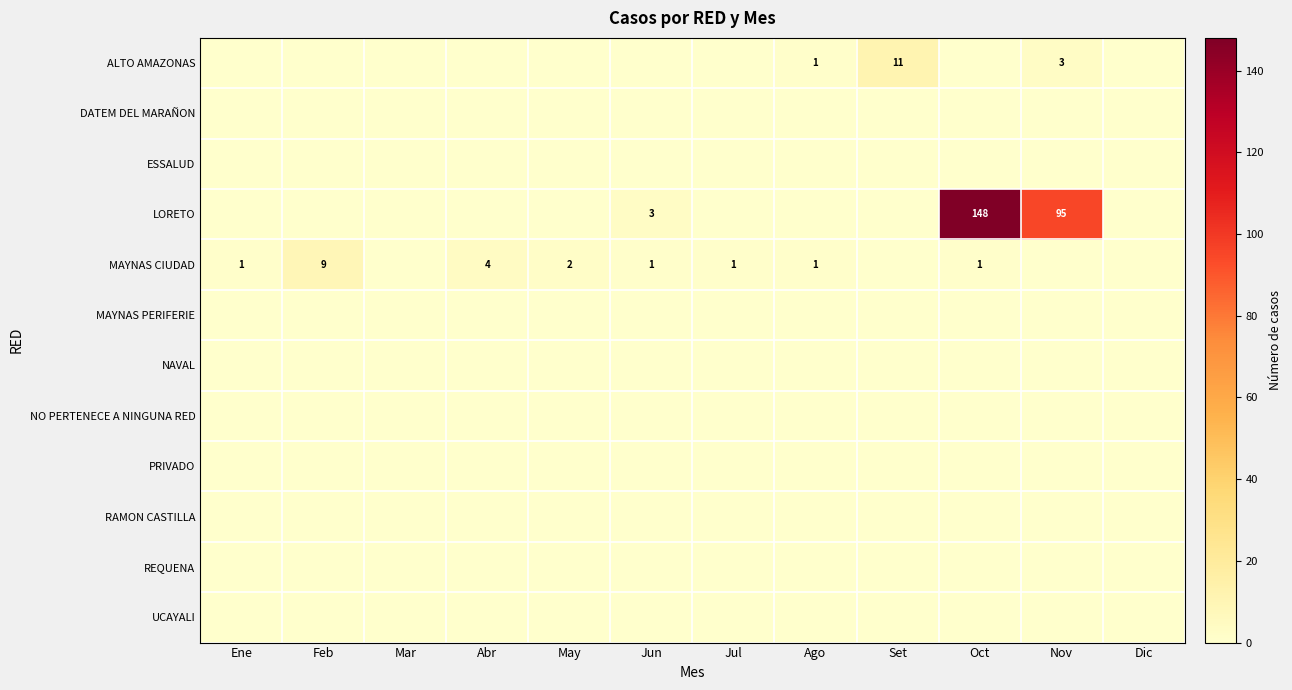

How many distinct data groups are displayed?

12